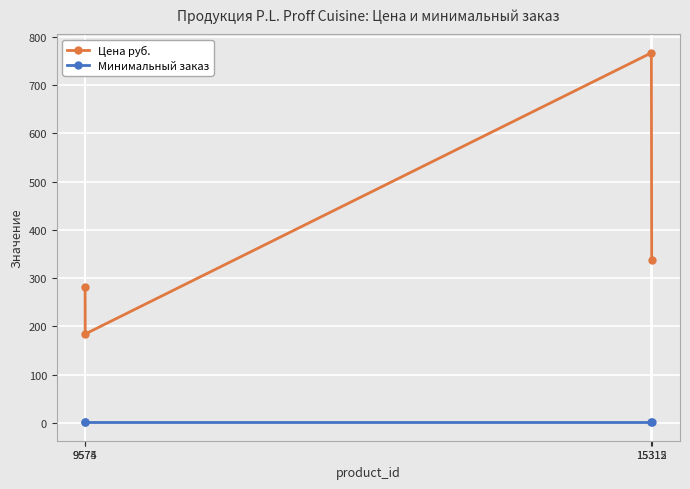

Reading right to left, what are all the values shown in this chart?

Цена руб.: 15315=337	15312=767	9575=184	9574=281
Минимальный заказ: 15315=1	15312=1	9575=1	9574=1